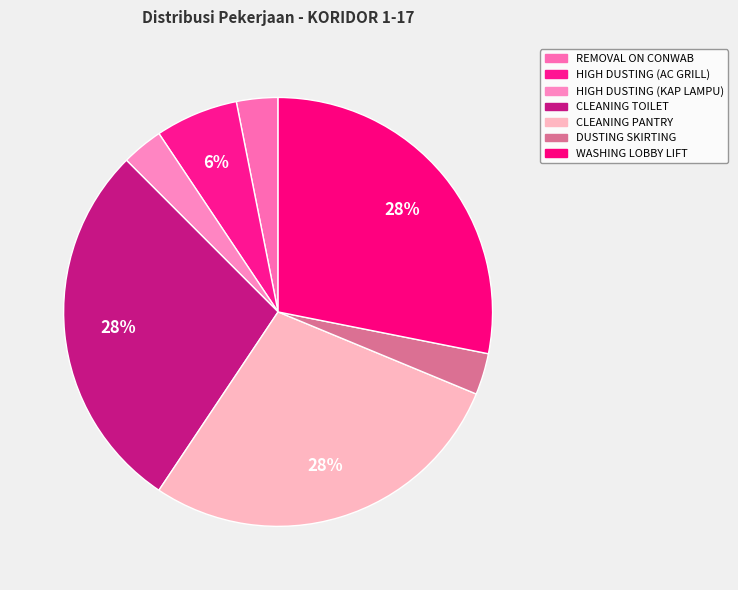

What is the smallest slice in the pie chart?

REMOVAL ON CONWAB